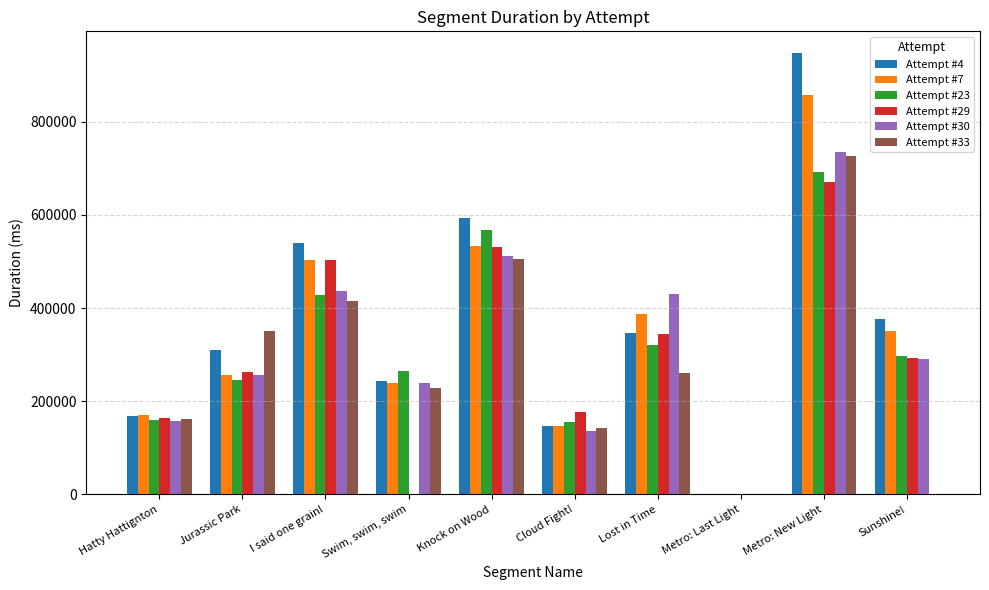

Are the bars grouped side by side (vs. stacked)?

Yes